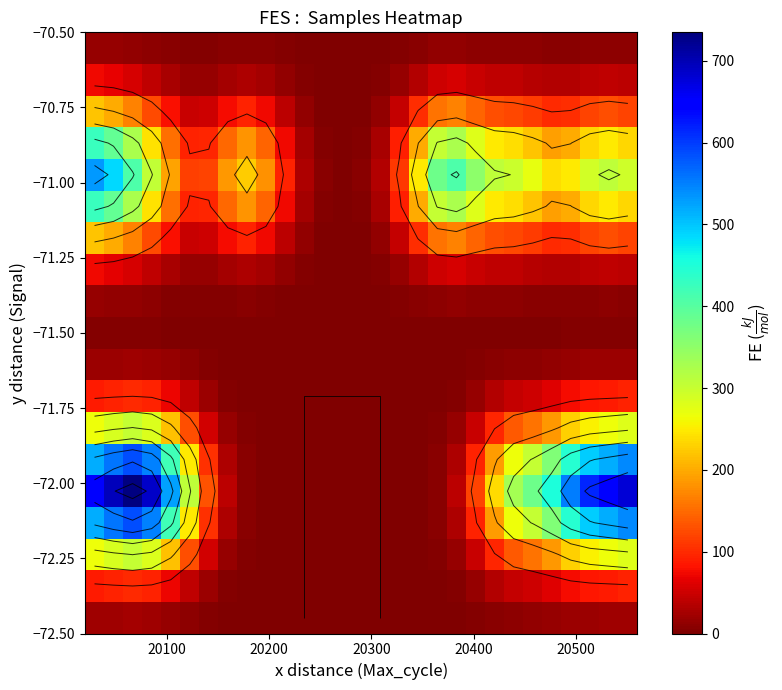

What is the maximum value shown in the chart?

734.7